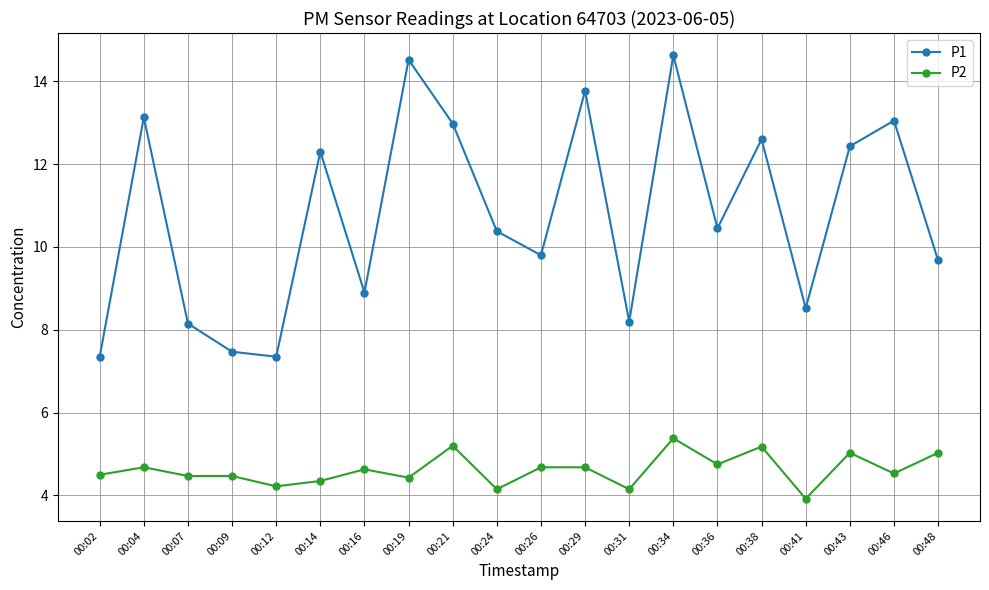

Where does the P2 series first go above 4?

00:02